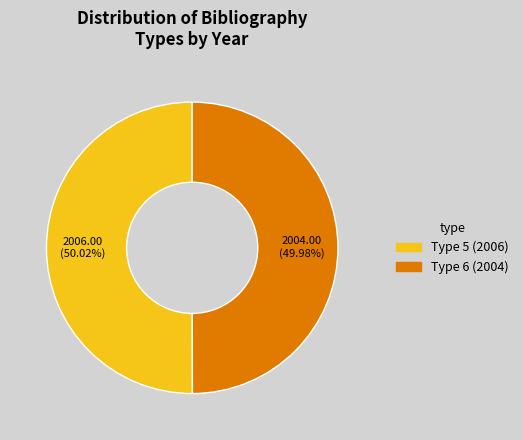

Is there a majority slice in this chart?

Yes